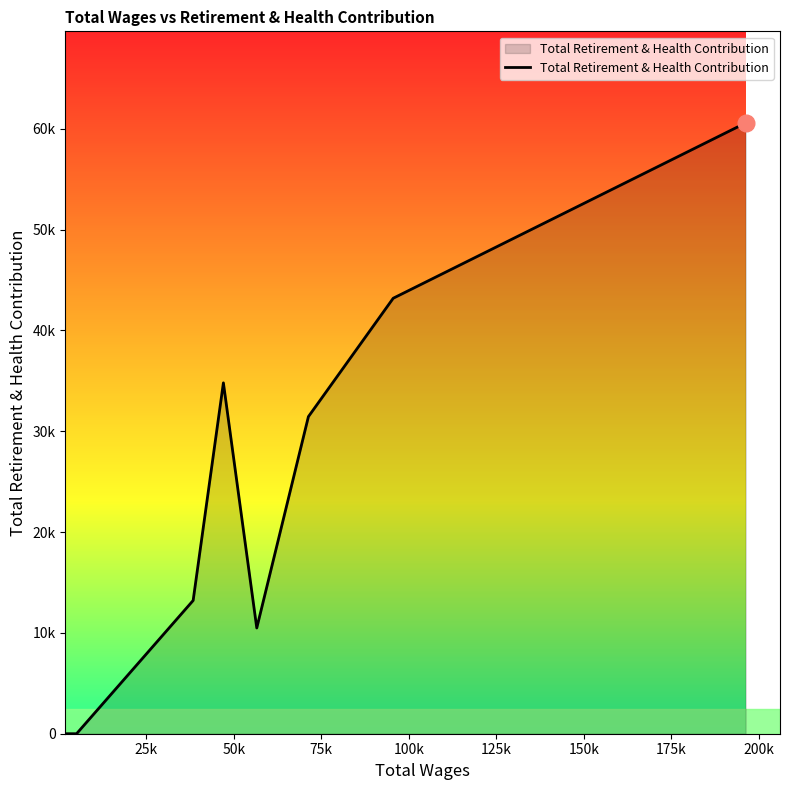

Does the chart display data point markers on the line(s)?

No